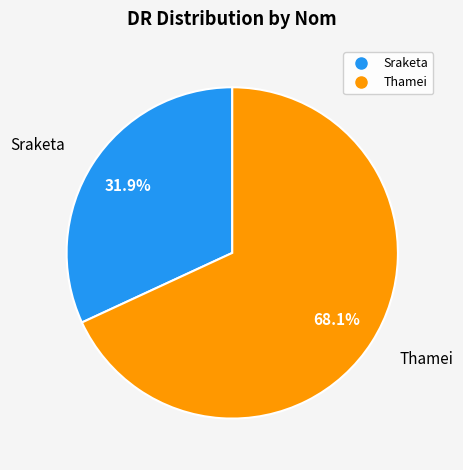

How many slices are in this pie chart?

2